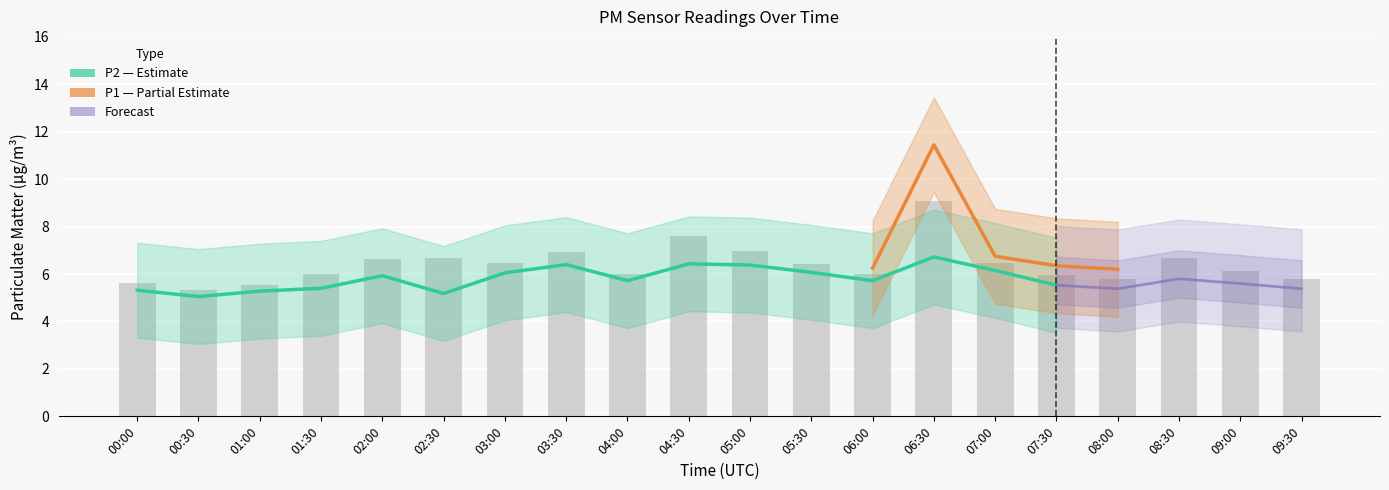

Which category has the highest value across all series?

06:30